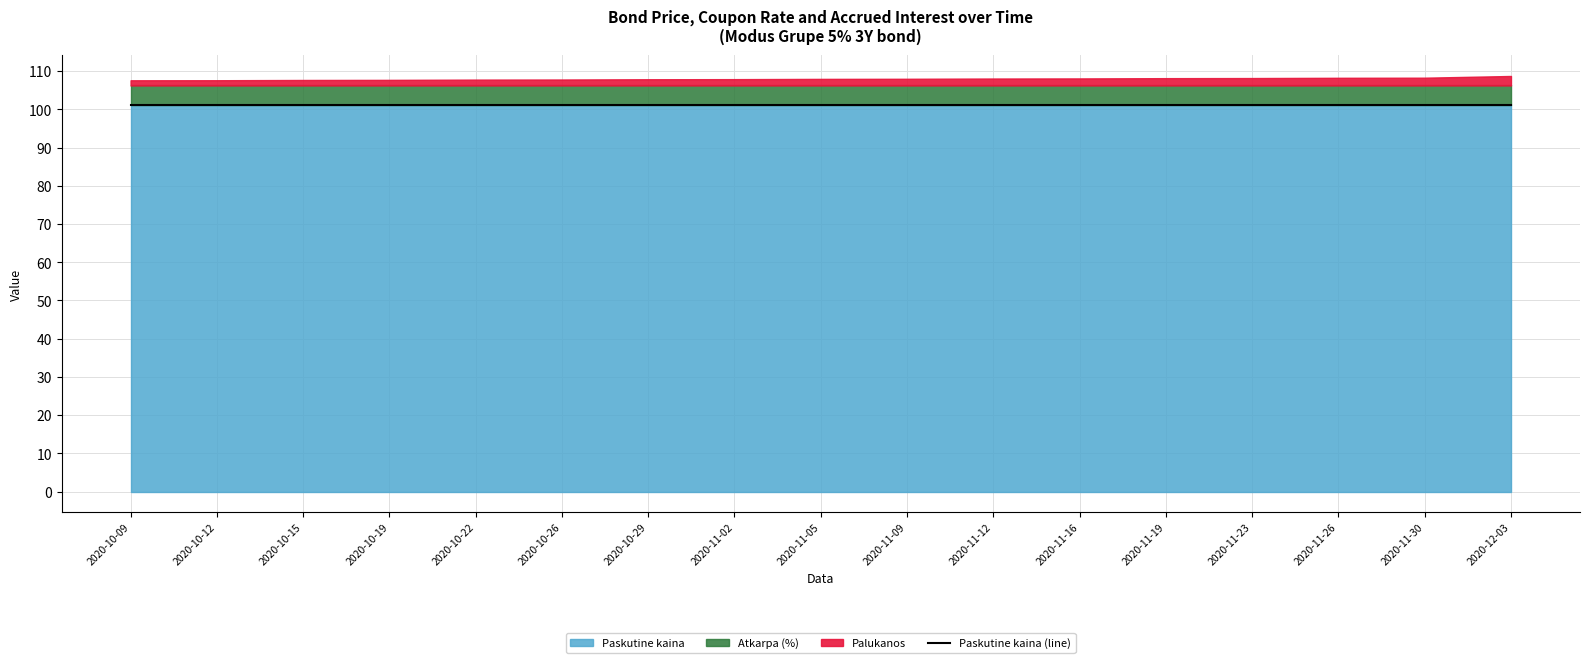

What is the sum of all Paskutine kaina values?

1721.5